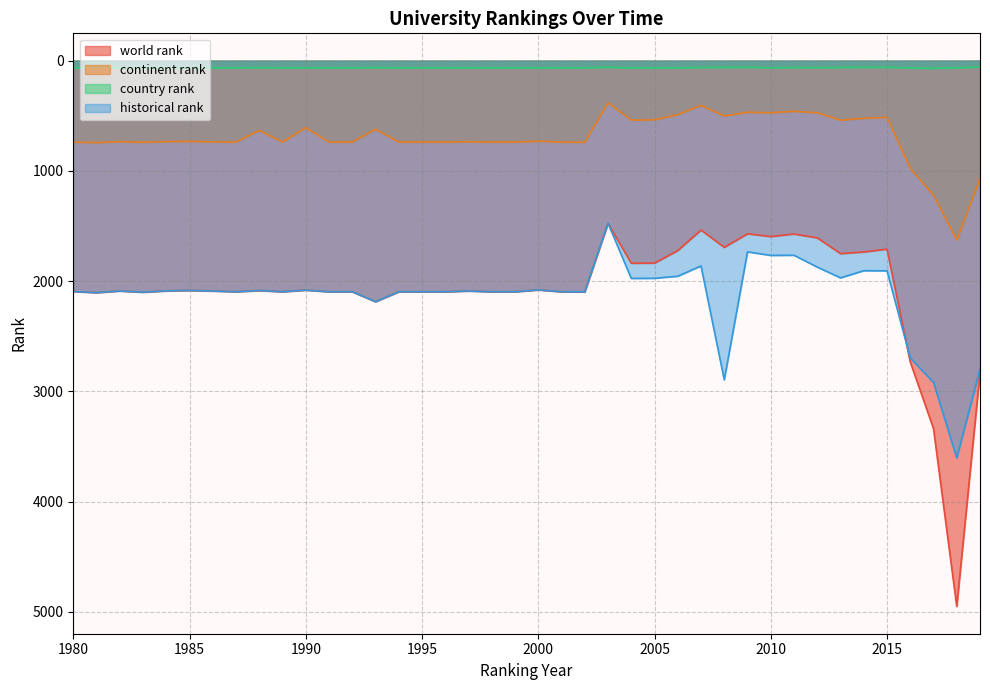

What is the lowest value of the country rank series?

58